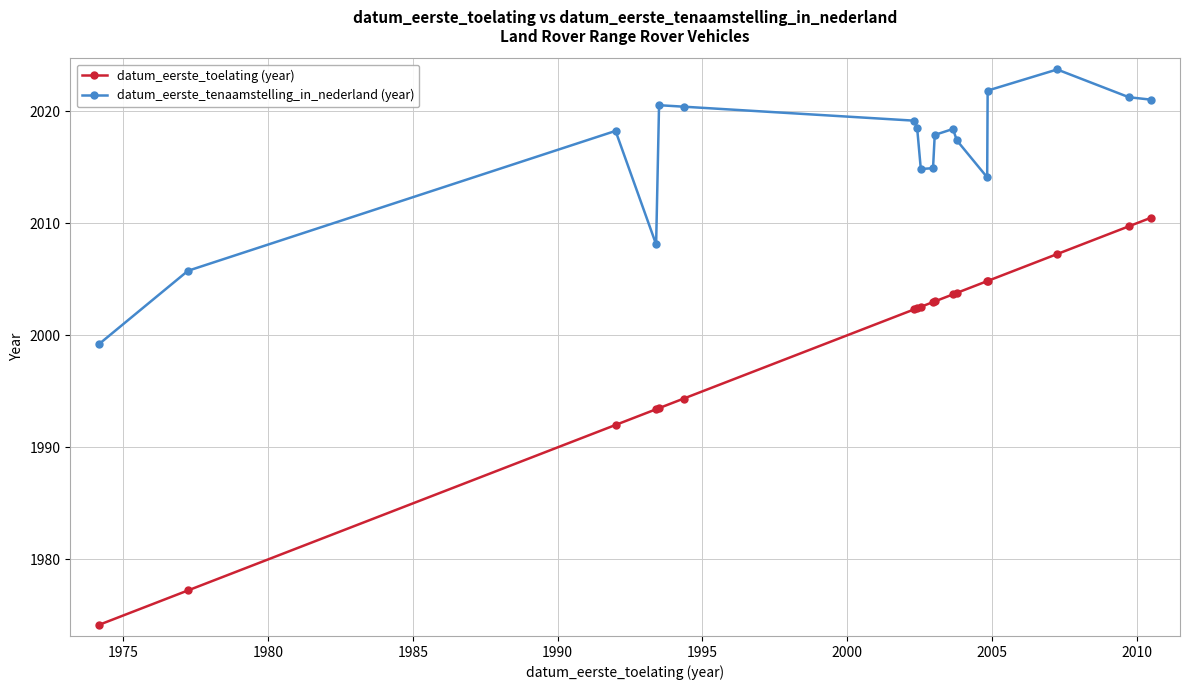

What is the difference between the maximum and minimum values in the datum_eerste_toelating (year) series?

36.3